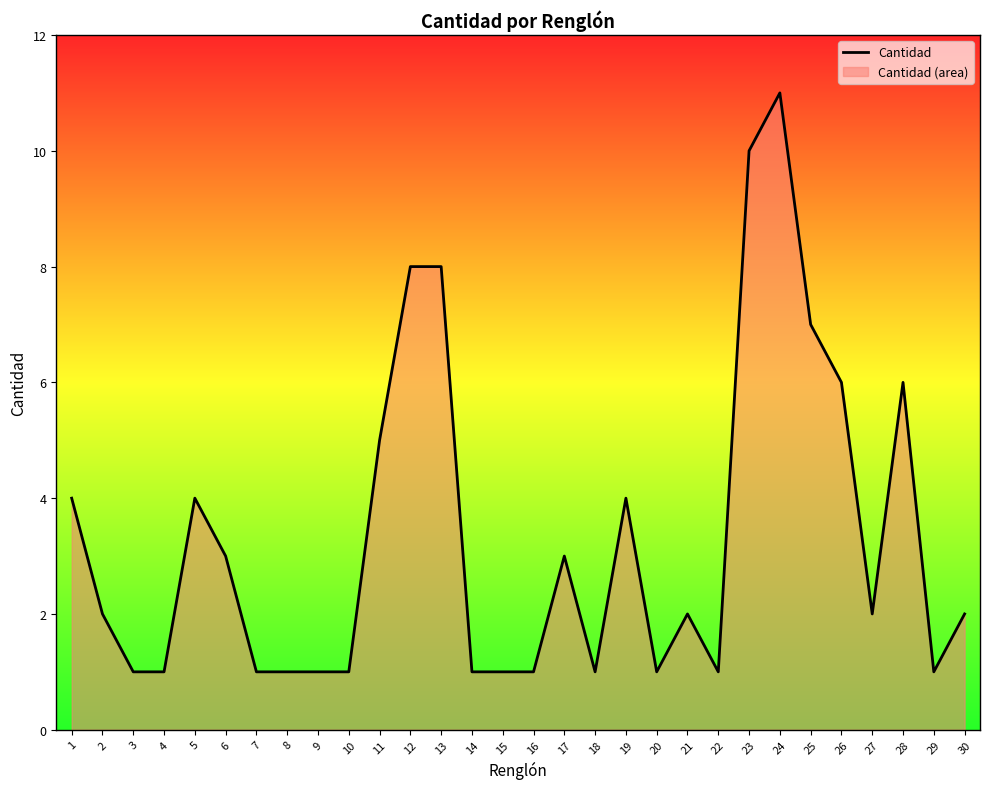

How many values are between 1 and 5?

23